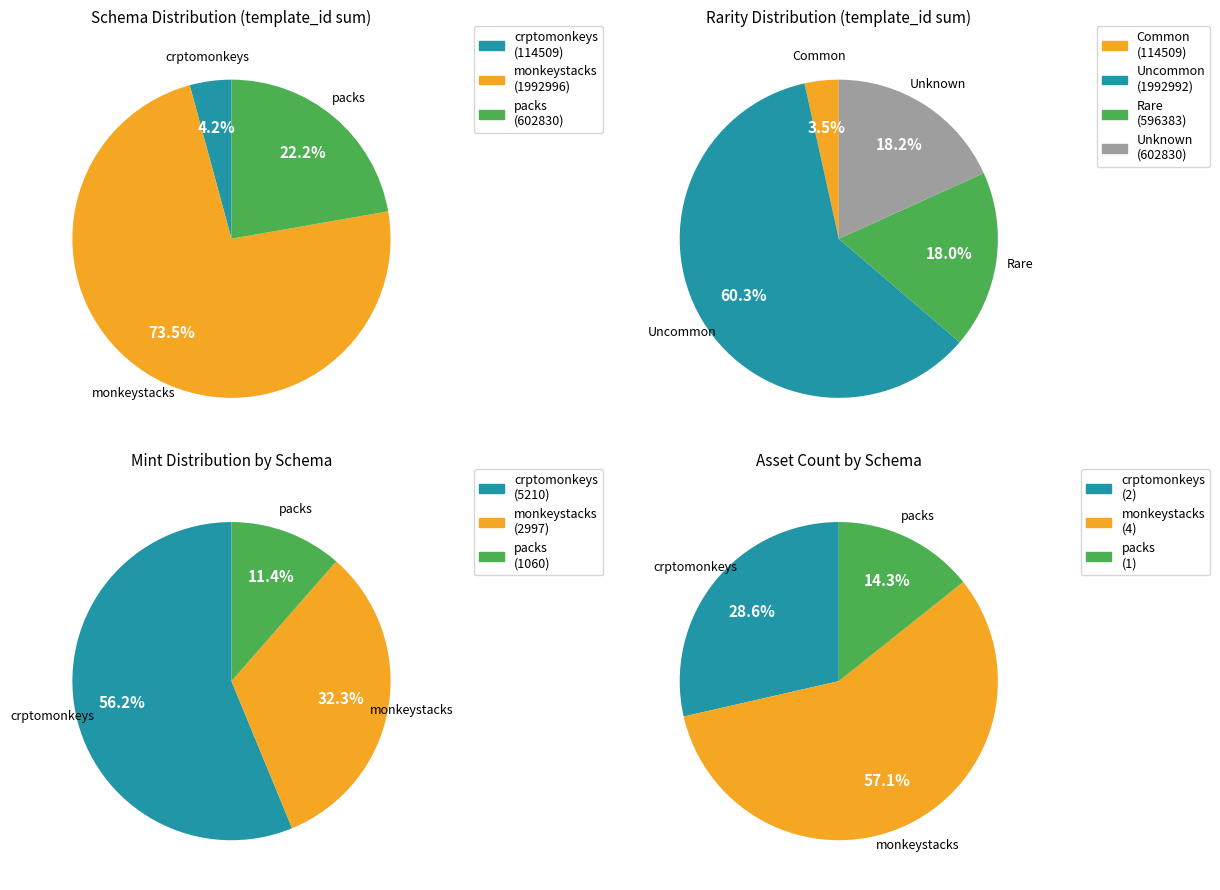

Which has a higher value, crptomonkeys (Common) or monkeystacks (Uncommon)?

monkeystacks (Uncommon)